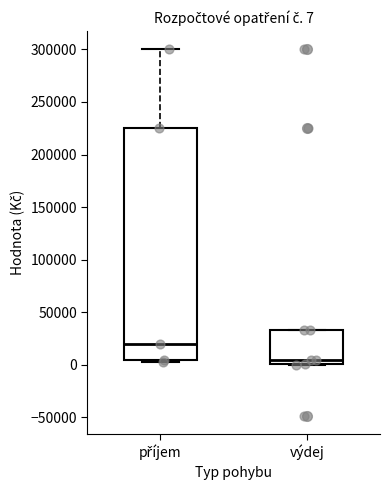

Which box has the highest median line?

příjem